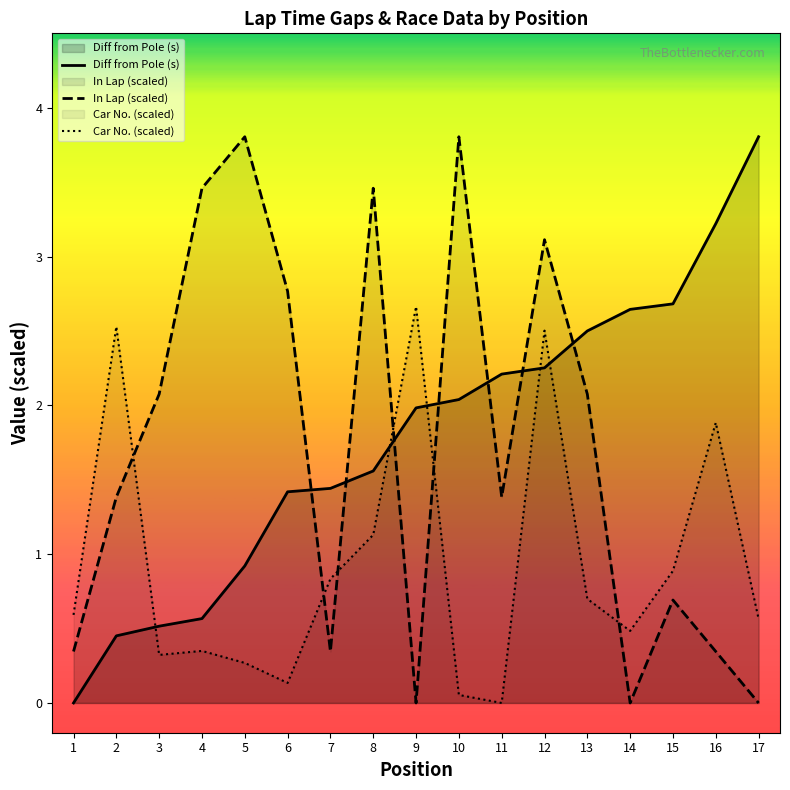

At which category does Car No. (scaled) reach its first local valley?

3